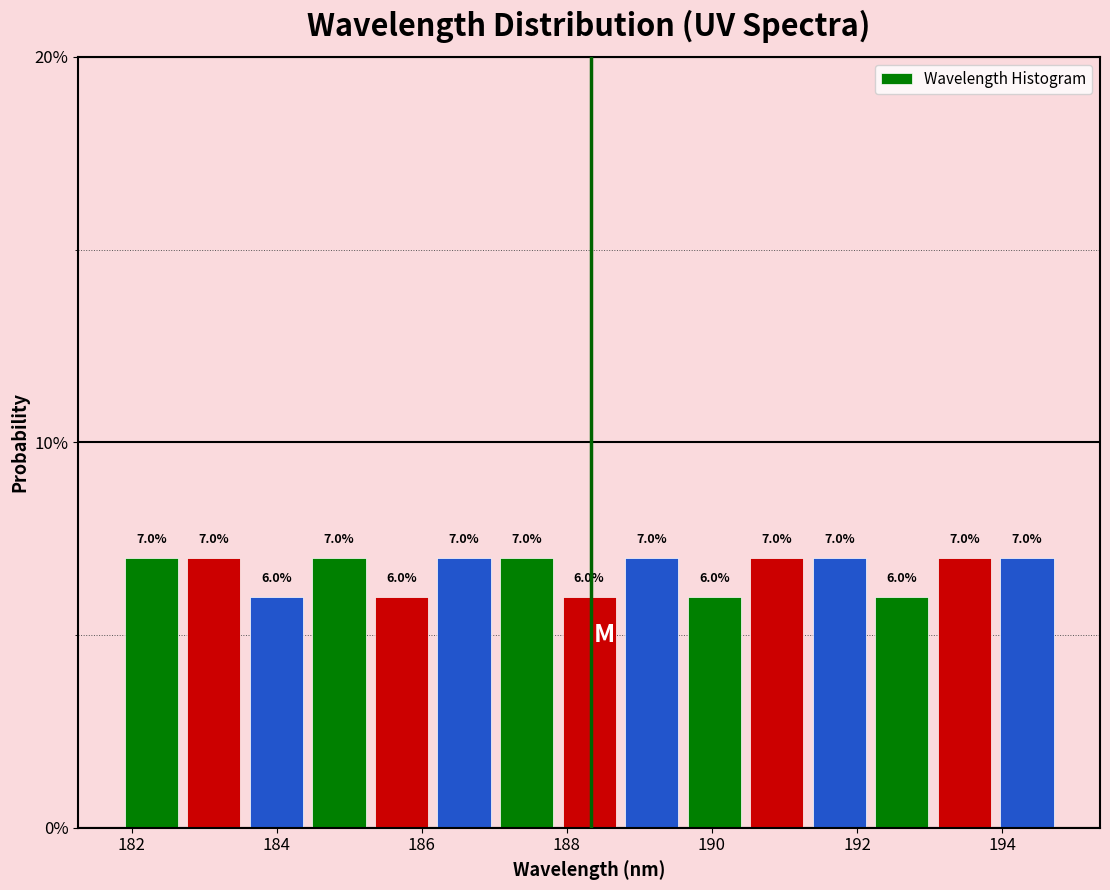

Reading left to right, list every bar in this chart as the range it spans on the x-axis followed by its height. The bar edges are not printed on the chart, so give them approximately, as read against the axis.

181.8 to 182.8: 7.0
182.8 to 183.6: 7.0
183.6 to 184.4: 6.0
184.4 to 185.2: 7.0
185.2 to 186.2: 6.0
186.2 to 187.0: 7.0
187.0 to 187.8: 7.0
187.8 to 188.8: 6.0
188.8 to 189.6: 7.0
189.6 to 190.4: 6.0
190.4 to 191.4: 7.0
191.4 to 192.2: 7.0
192.2 to 193.0: 6.0
193.0 to 194.0: 7.0
194.0 to 194.8: 7.0